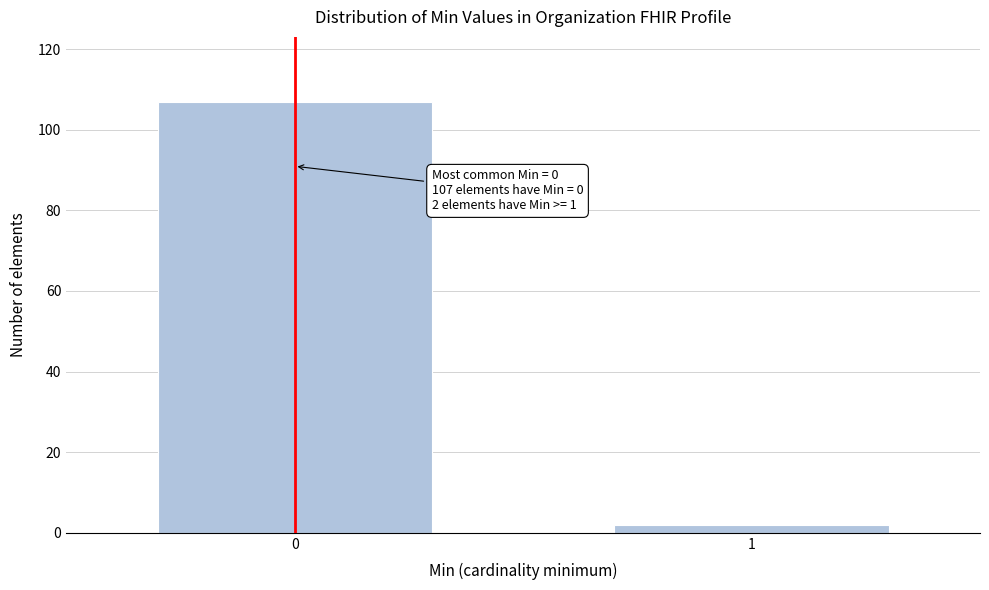

Reading right to left, what are all the values shown in this chart?

1=2	0=107